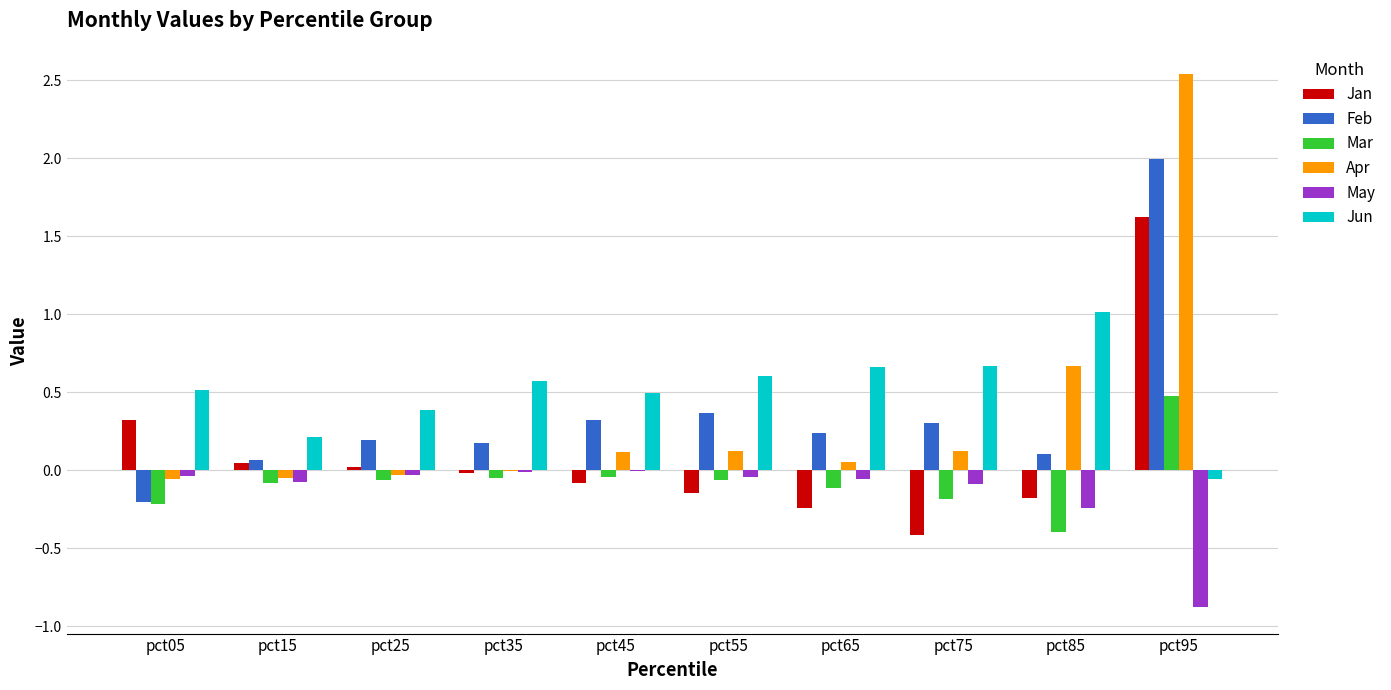

The value of Feb at pct25 is 0.2. True or false?

True